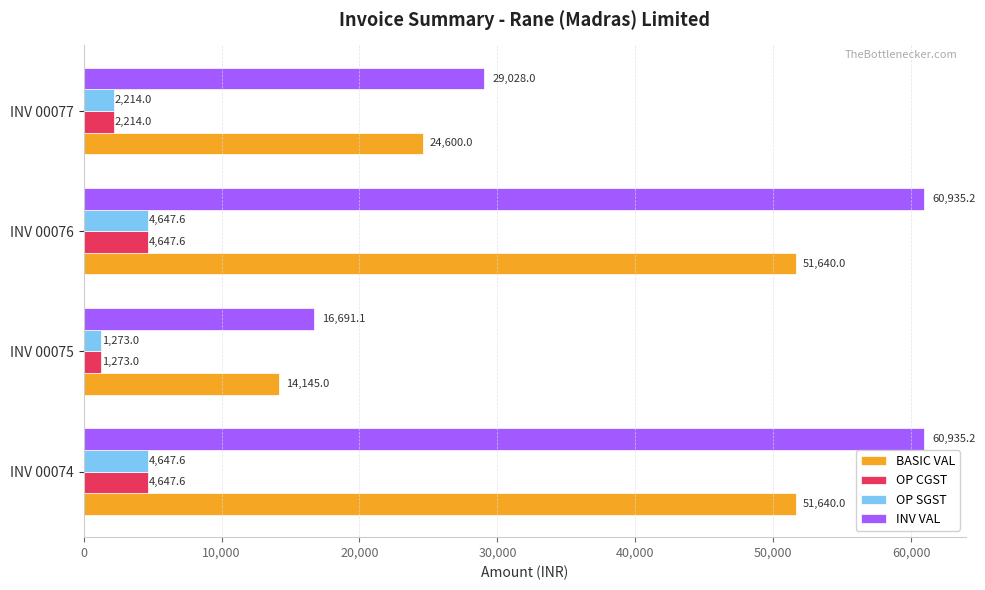

Read the BASIC VAL value at INV 00074.

51640.0